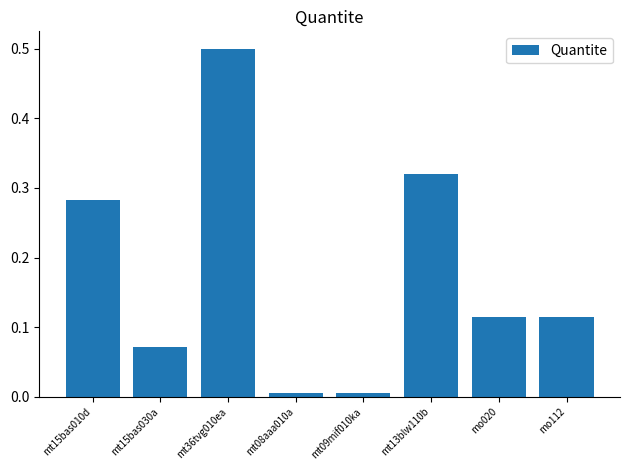

Which has a higher value, mt15bas010d or mt15bas030a?

mt15bas010d